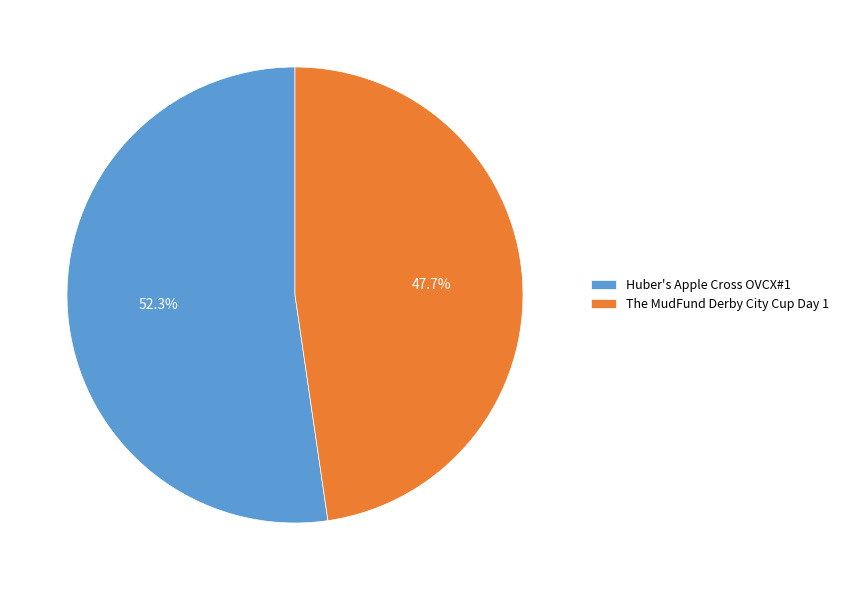

Which category has the smallest portion of the pie?

The MudFund Derby City Cup Day 1